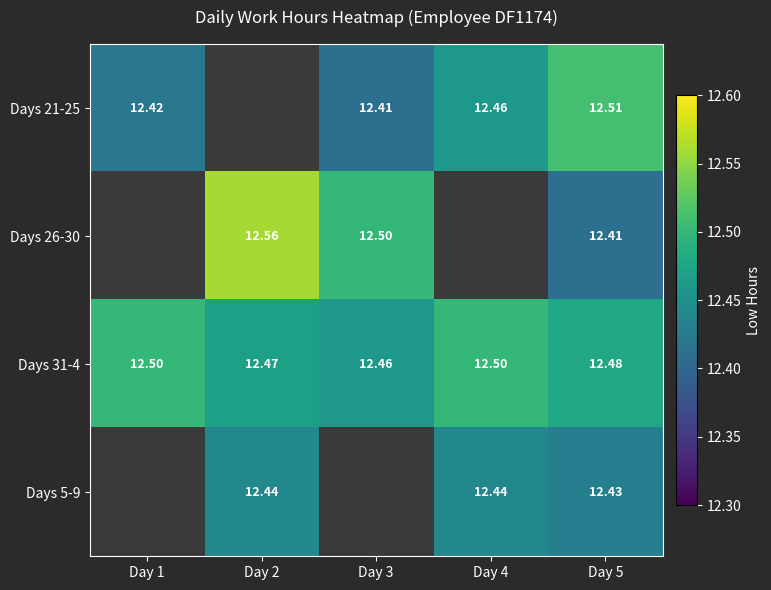

What is the total value across all series at Day 1?

24.9